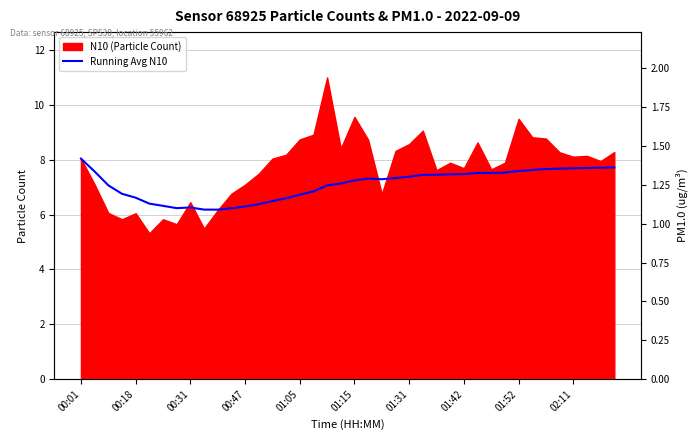

What is the difference between the maximum and minimum values?

1.9